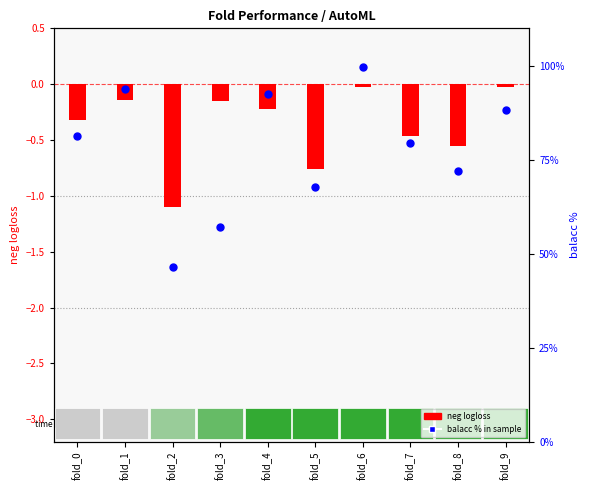

Which series reaches the minimum Y coordinate?

neg logloss